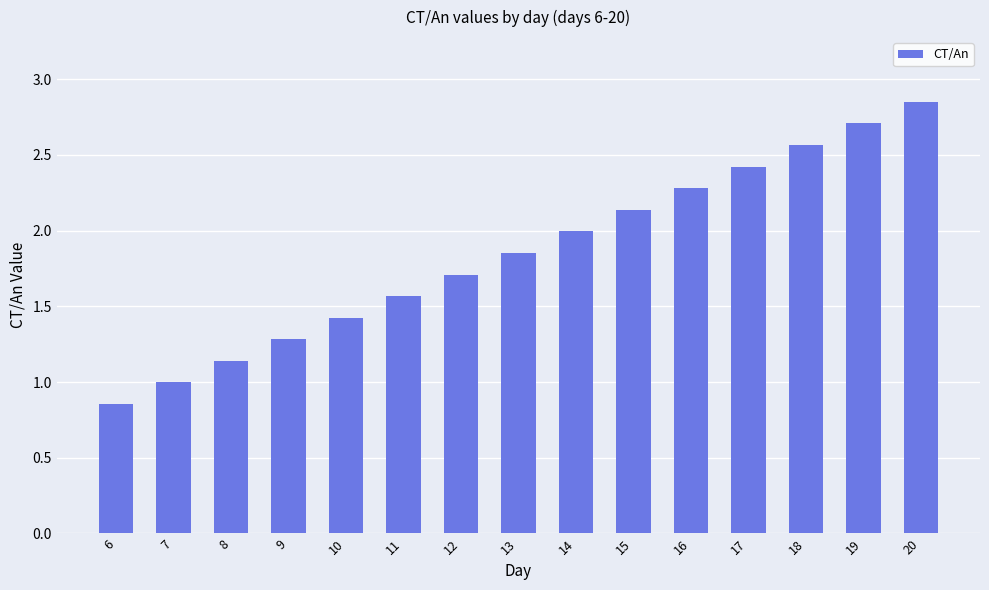

Rank the categories by value from highest to lowest.

20, 19, 18, 17, 16, 15, 14, 13, 12, 11, 10, 9, 8, 7, 6